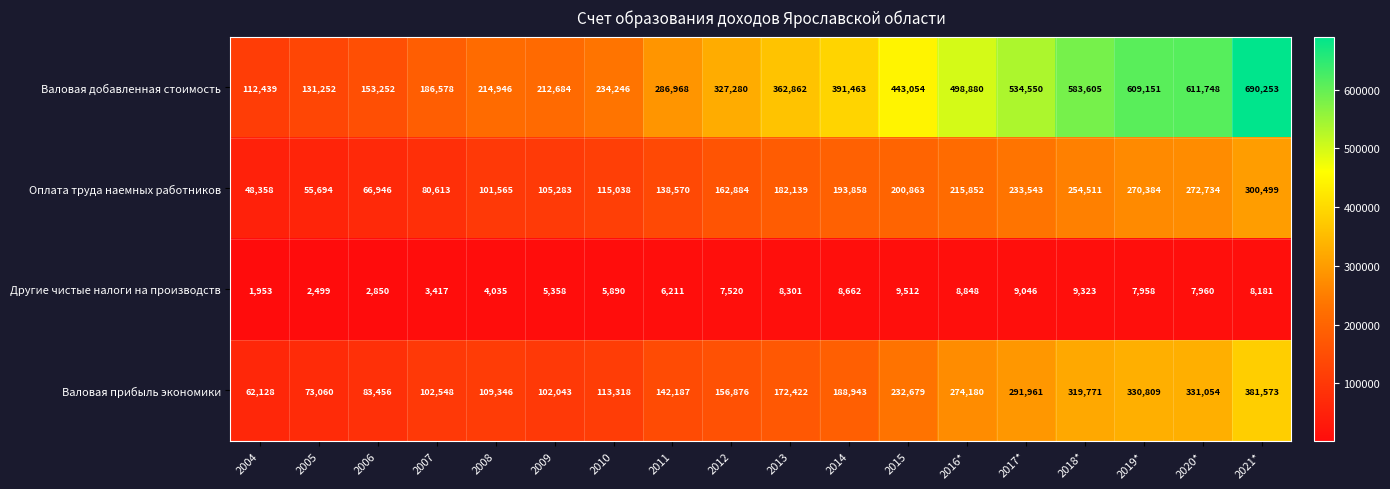

What is the difference between the Валовая добавленная стоимость values at 2016* and 2005?

367628